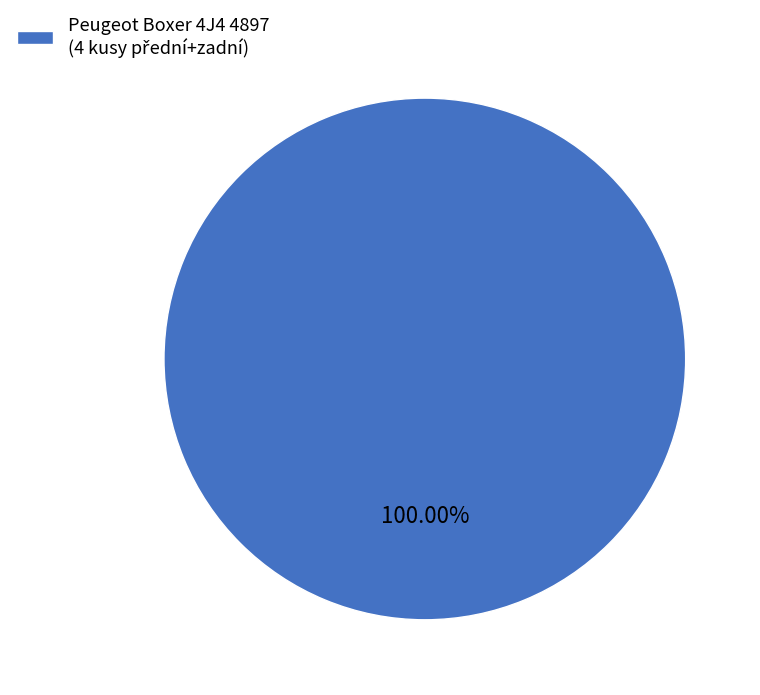

Is there any slice that represents more than half of the pie?

Yes